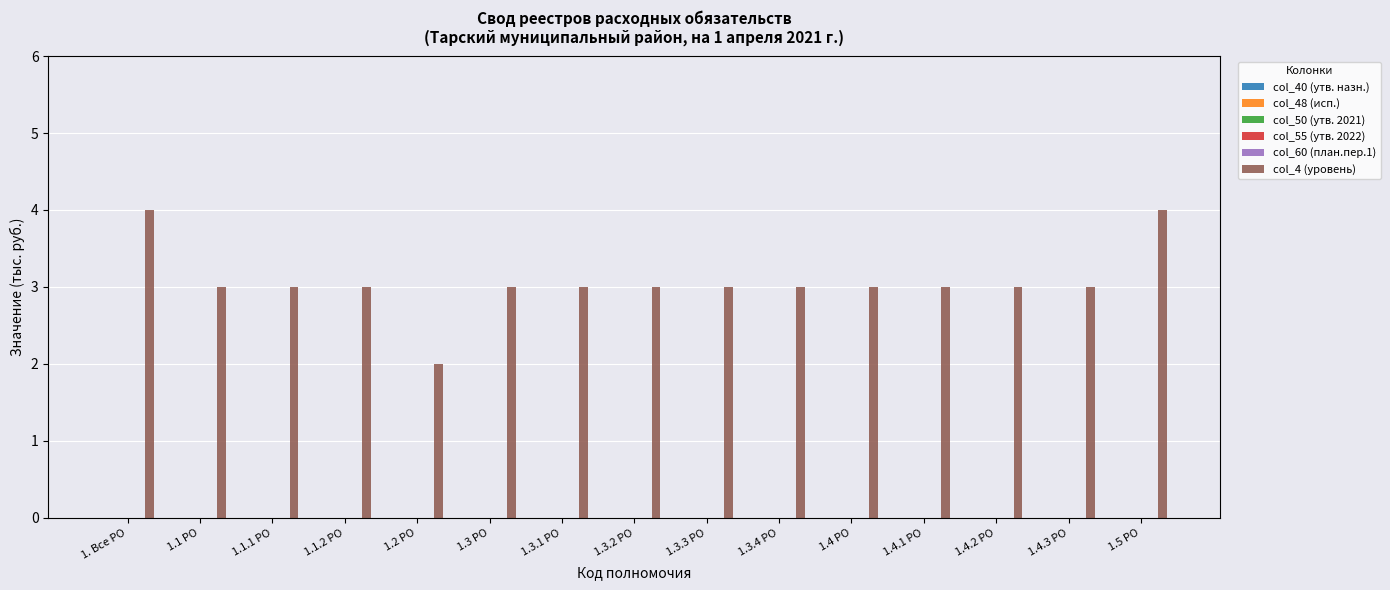

What is the value of the 14th bar from the left?

3